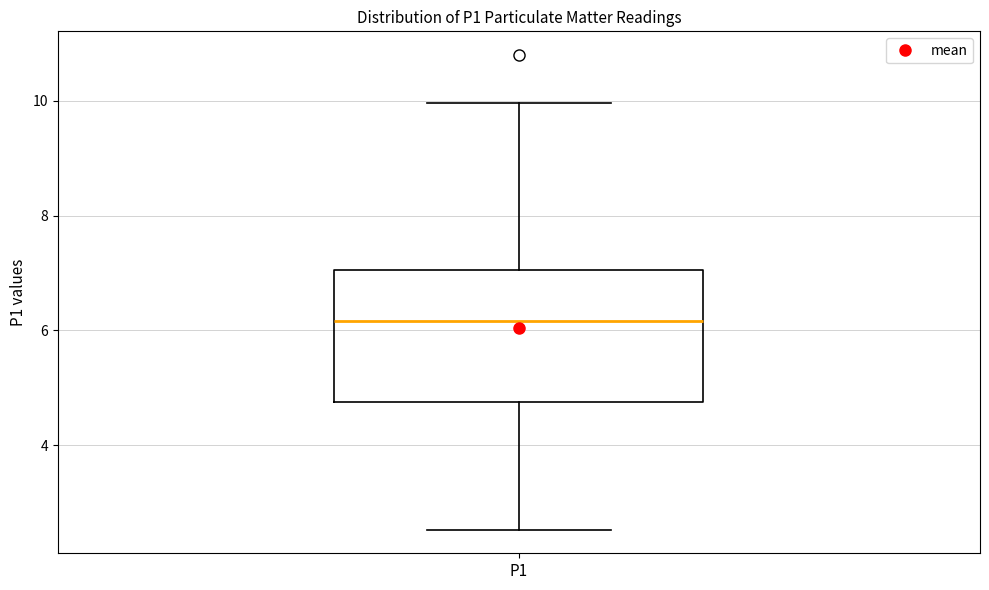

Read this box plot against the y-axis: the position of the median line, the range covered by the box, and the ends of both whiskers. The values are not printed on the chart, so give them approximately, as read against the axis.

median 6.2, box 4.8 to 7.0, whiskers 2.6 to 10.0